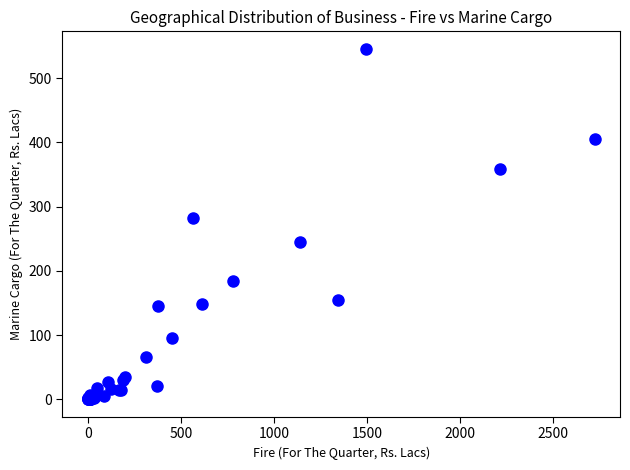

What Y value in the scatter plot is closest to 272?

282.4